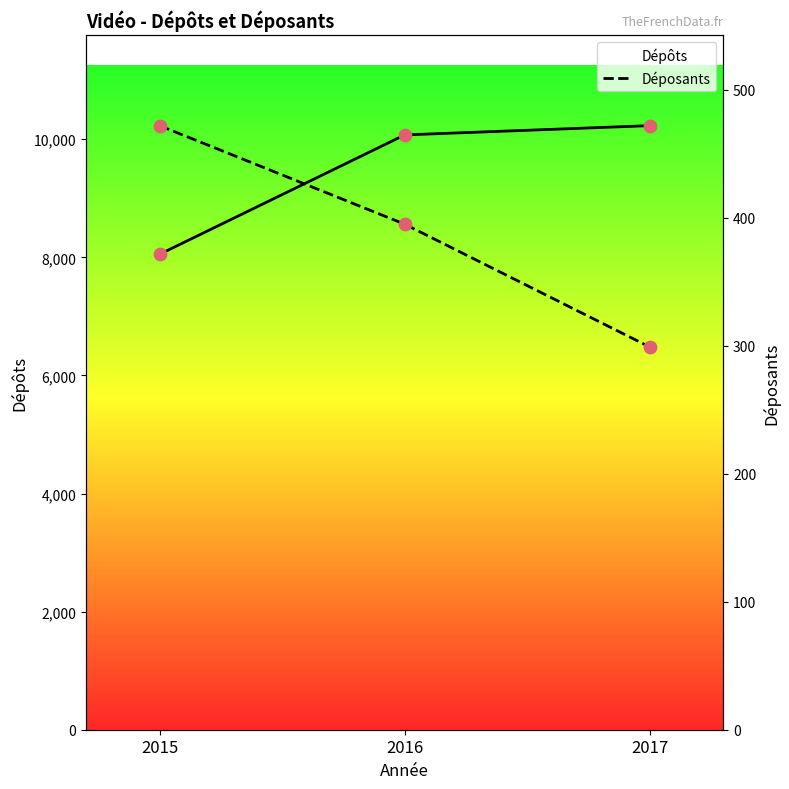

At how many categories does at least one series exceed 5852?

3